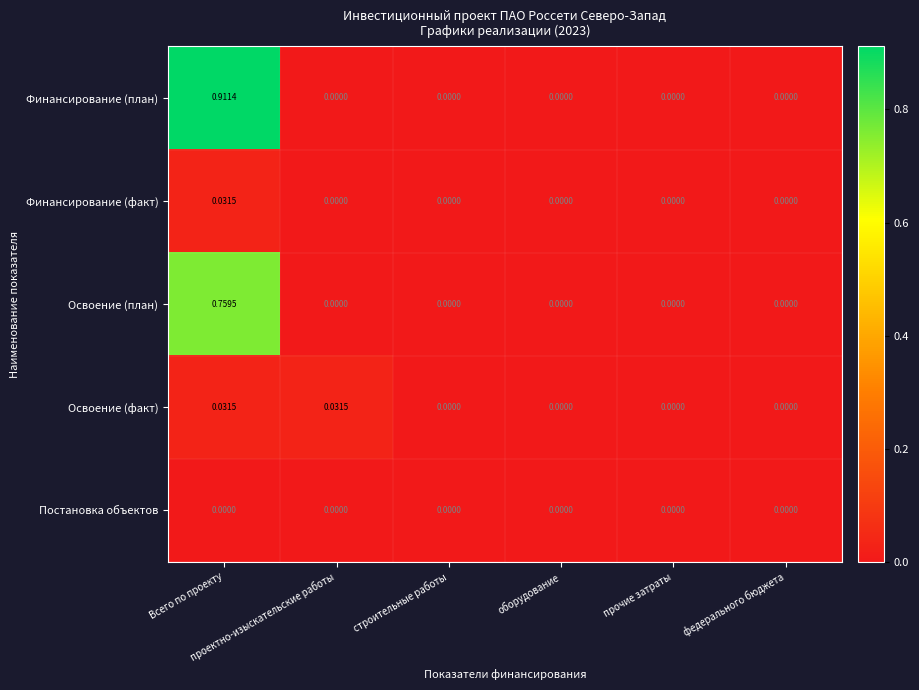

Which series has the widest spread of values?

Финансирование (план)